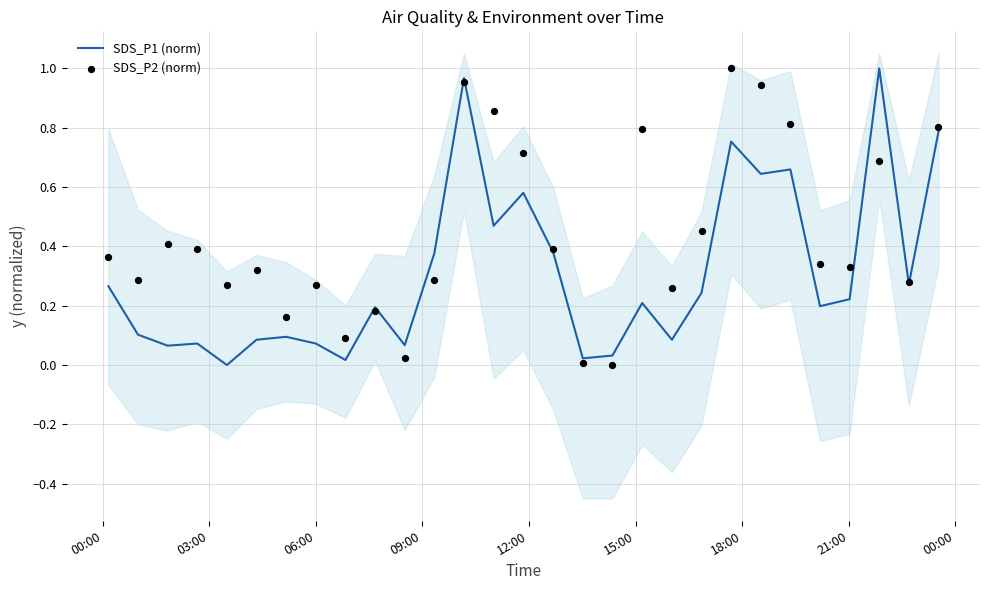

At how many categories does at least one series exceed 0?

29